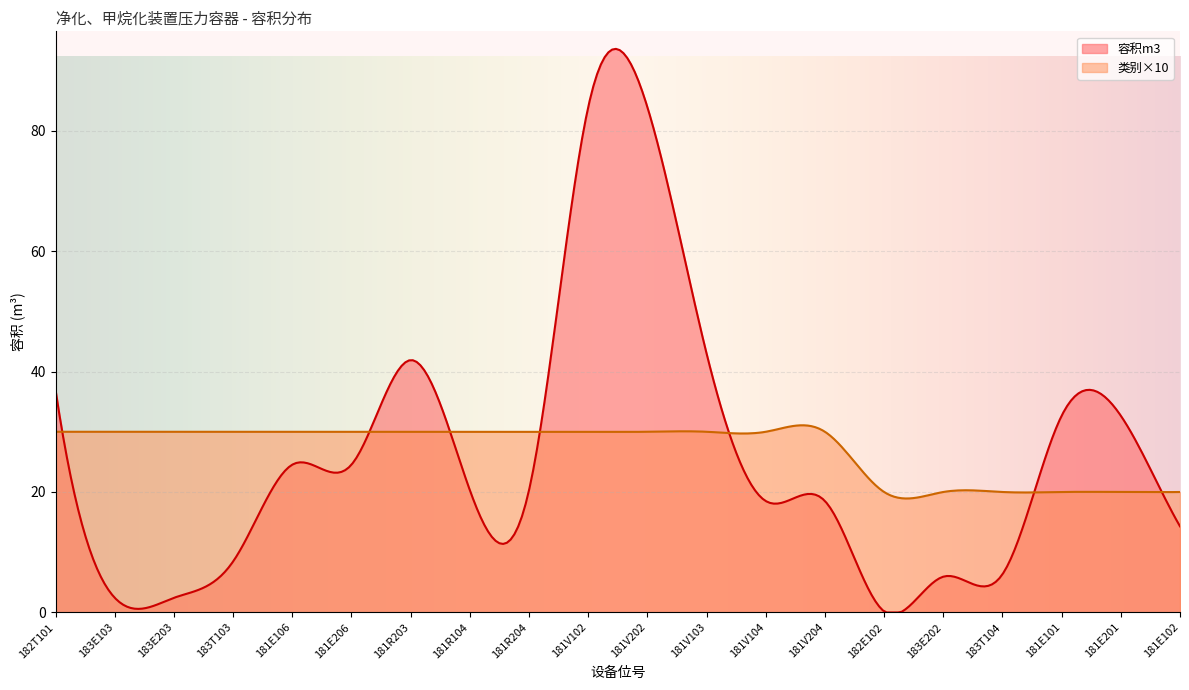

At which category is the sum across all series the highest?

181V102